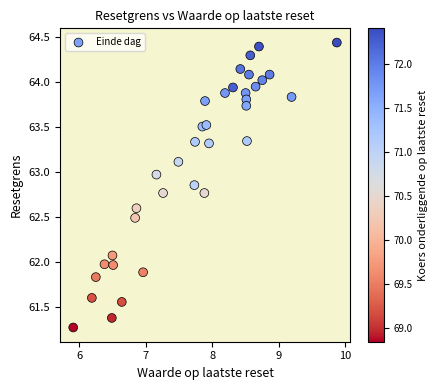

What is the range of Y values (max minus min)?

3.2